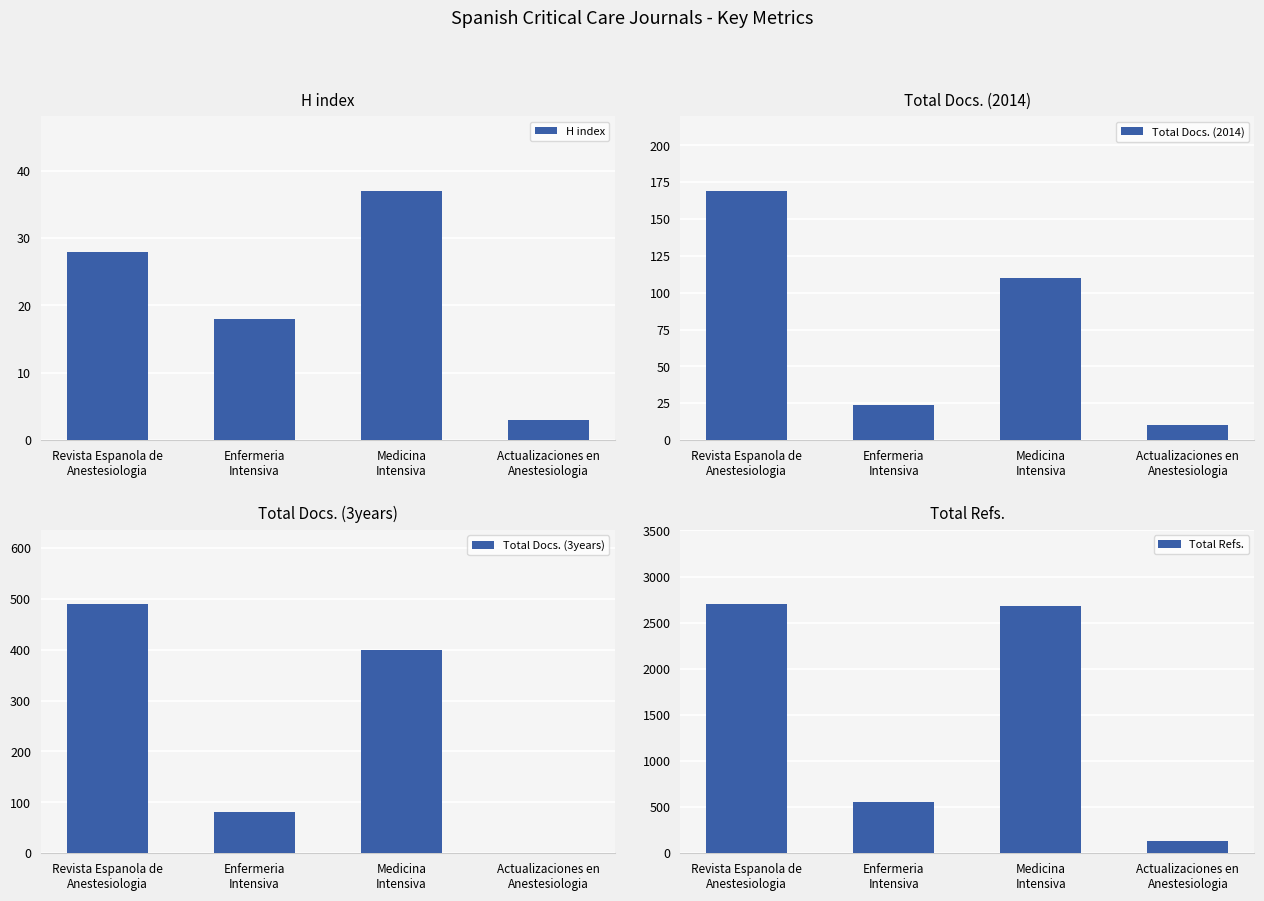

Which category has the highest value in the Total Docs. (2014) series?

Revista Espanola de
Anestesiologia